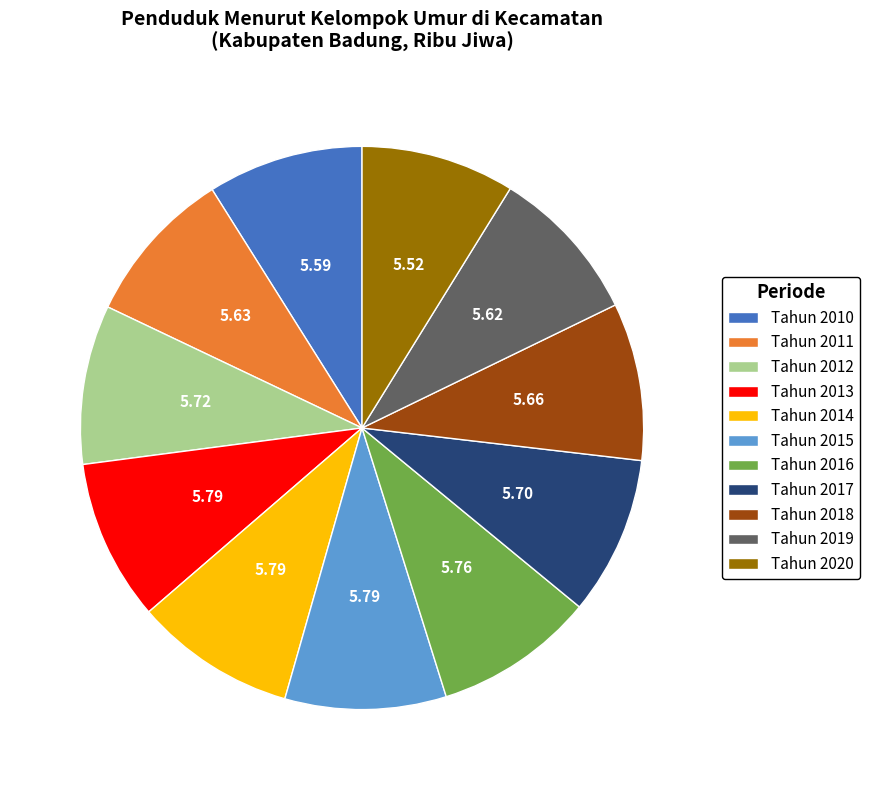

Do Tahun 2019 and Tahun 2011 together represent more than half of the pie?

No